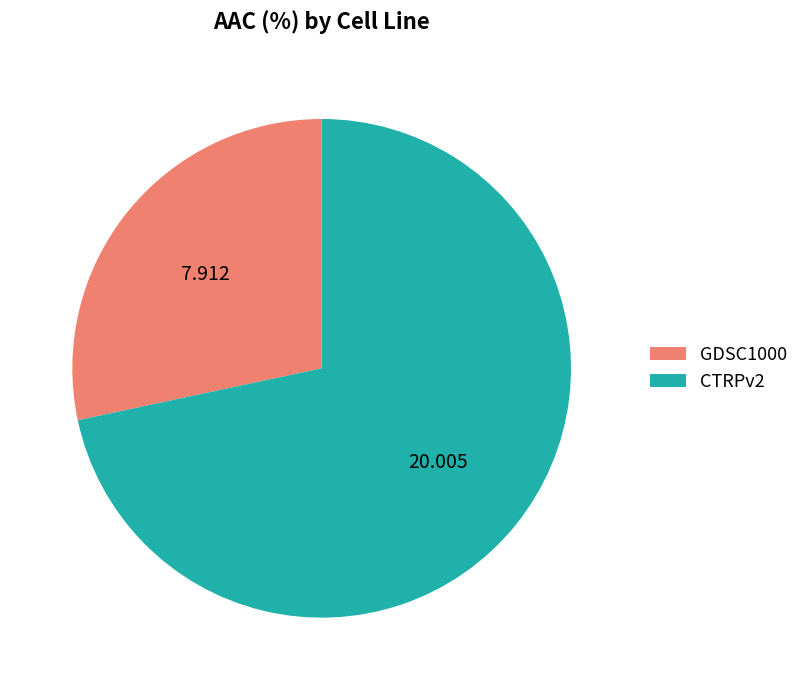

True or false: GDSC1000 accounts for 28% of the total.

True